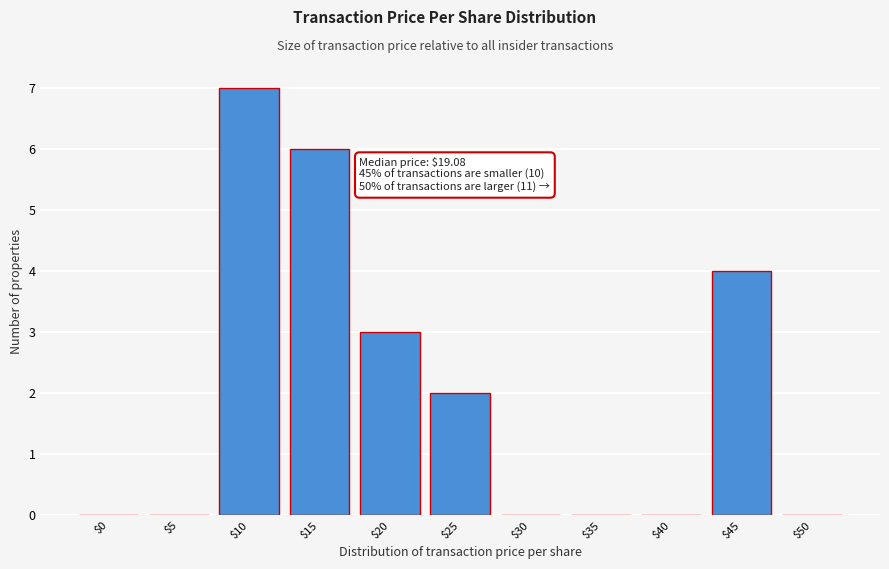

The chart shows a value of 2 at $30. True or false?

False